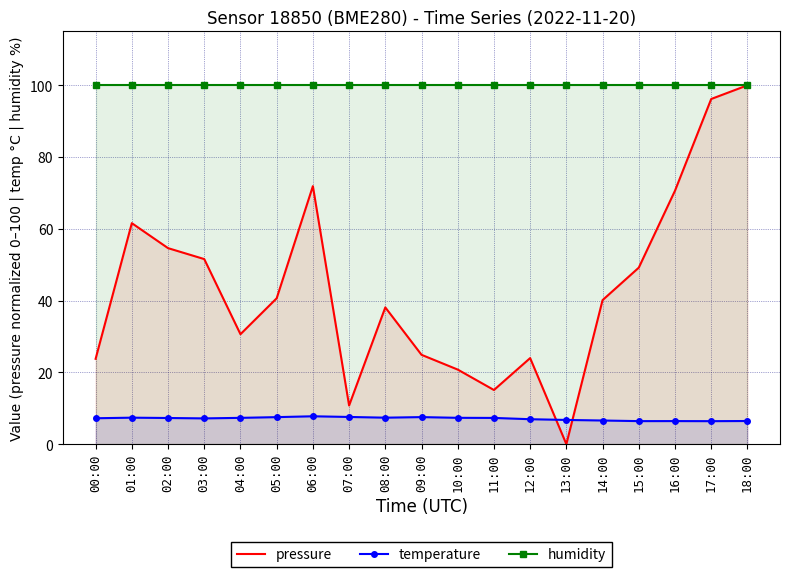

How many lines are shown in the chart?

3